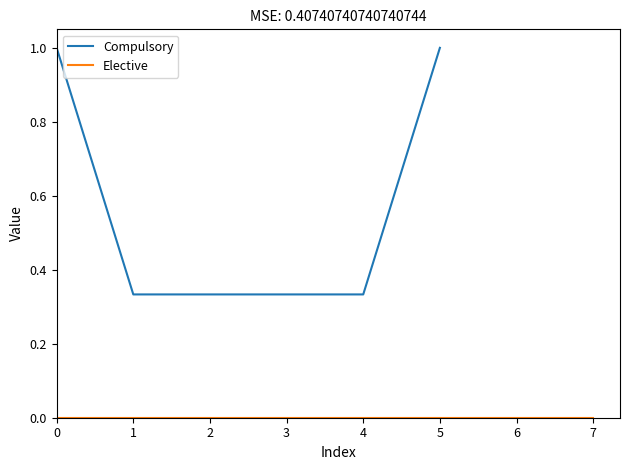

The chart shows a value of 0.3 at 2. True or false?

True